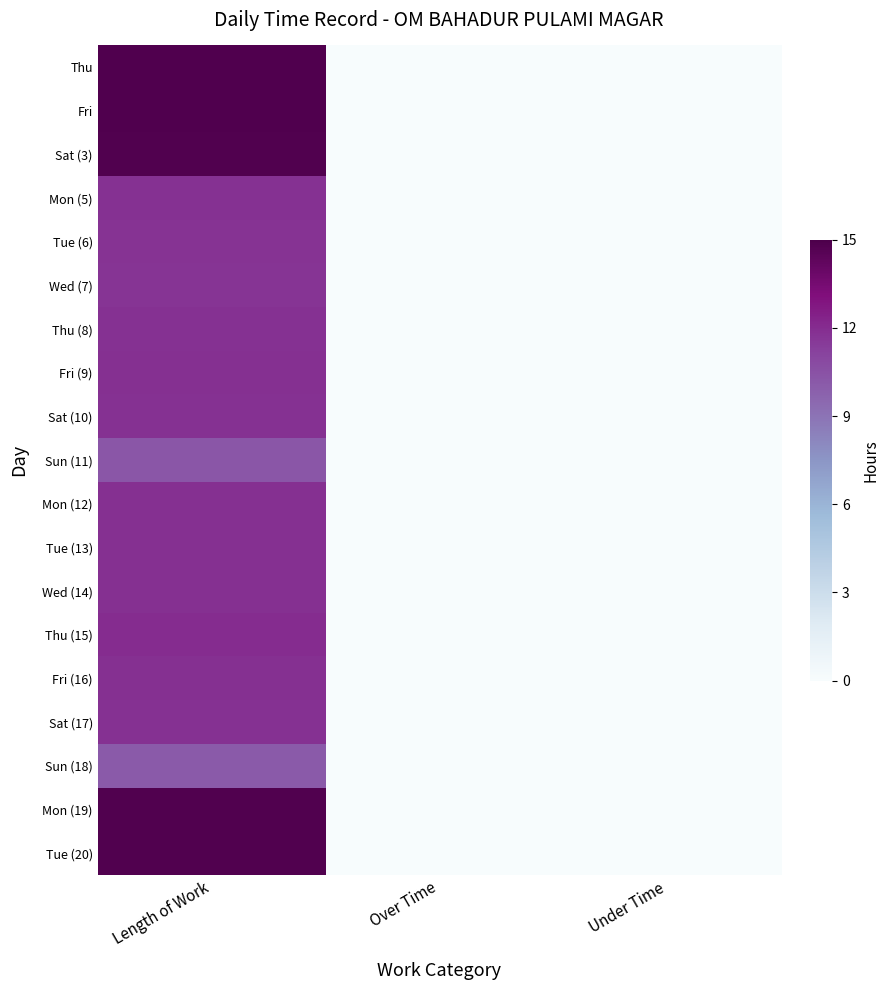

Reading left to right, list all the values displayed in this chart.

Thu: Length of Work=14.8	Over Time=0.0	Under Time=0.0
Fri: Length of Work=14.9	Over Time=0.0	Under Time=0.0
Sat (3): Length of Work=14.8	Over Time=0.0	Under Time=0.0
Mon (5): Length of Work=11.8	Over Time=0.0	Under Time=0.0
Tue (6): Length of Work=11.8	Over Time=0.0	Under Time=0.0
Wed (7): Length of Work=11.7	Over Time=0.0	Under Time=0.0
Thu (8): Length of Work=11.8	Over Time=0.0	Under Time=0.0
Fri (9): Length of Work=11.9	Over Time=0.0	Under Time=0.0
Sat (10): Length of Work=11.8	Over Time=0.0	Under Time=0.0
Sun (11): Length of Work=10.3	Over Time=0.0	Under Time=0.0
Mon (12): Length of Work=11.8	Over Time=0.0	Under Time=0.0
Tue (13): Length of Work=11.8	Over Time=0.0	Under Time=0.0
Wed (14): Length of Work=11.9	Over Time=0.0	Under Time=0.0
Thu (15): Length of Work=12.0	Over Time=0.0	Under Time=0.0
Fri (16): Length of Work=11.8	Over Time=0.0	Under Time=0.0
Sat (17): Length of Work=11.8	Over Time=0.0	Under Time=0.0
Sun (18): Length of Work=10.1	Over Time=0.0	Under Time=0.0
Mon (19): Length of Work=14.8	Over Time=0.0	Under Time=0.0
Tue (20): Length of Work=14.8	Over Time=0.0	Under Time=0.0